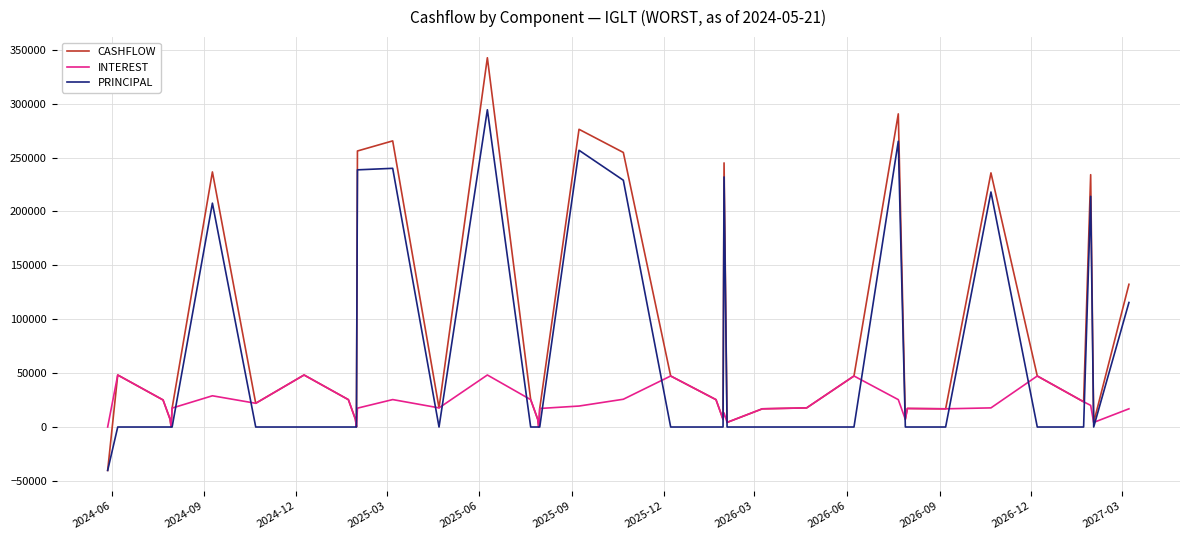

What is the smallest value displayed?

-40276.6